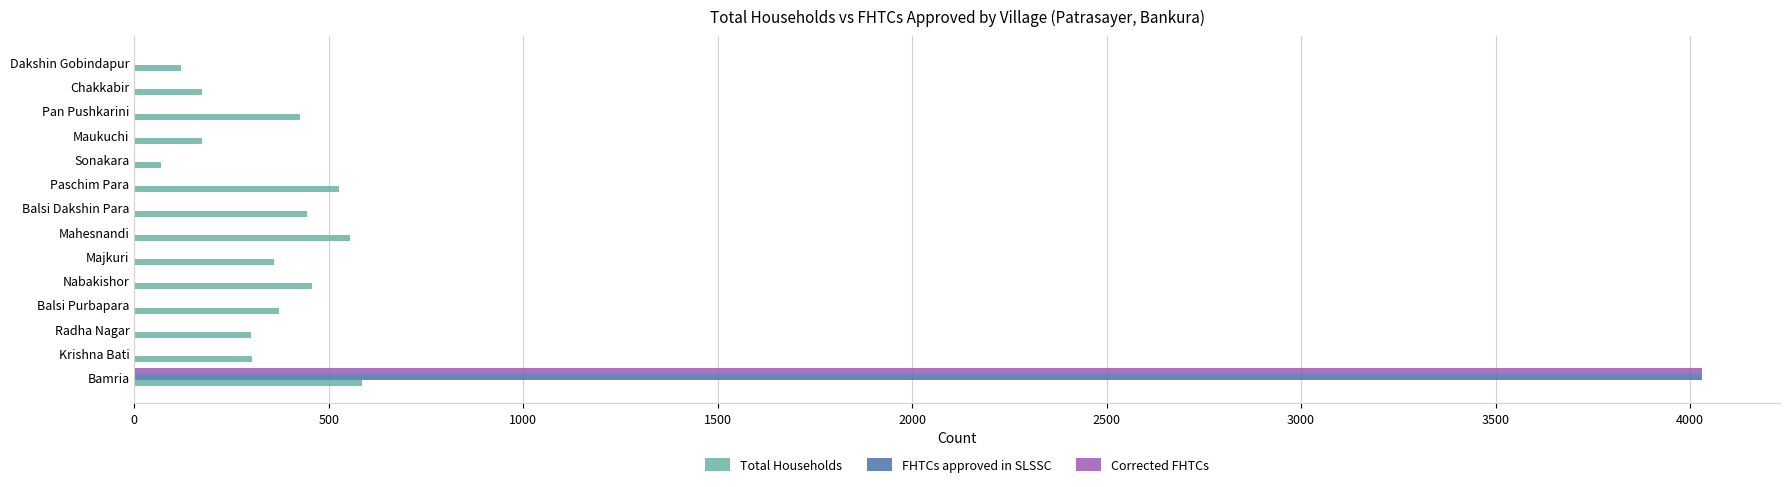

How many data points does each series have?

14